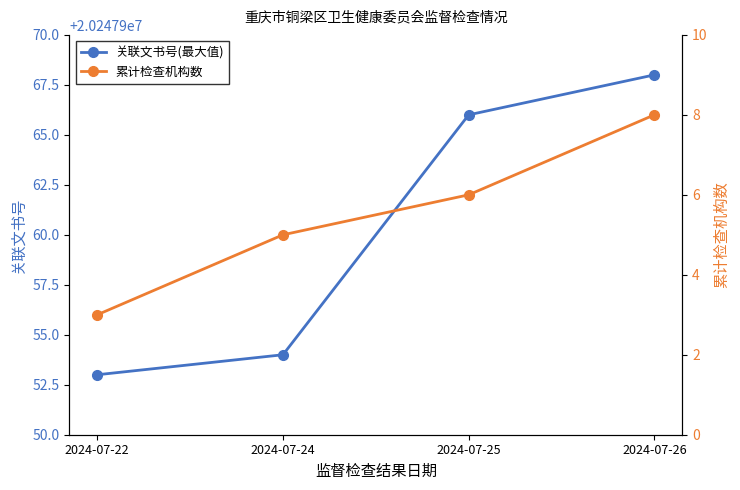

At which label is 关联文书号(最大值) closest to 20247960?

2024-07-24